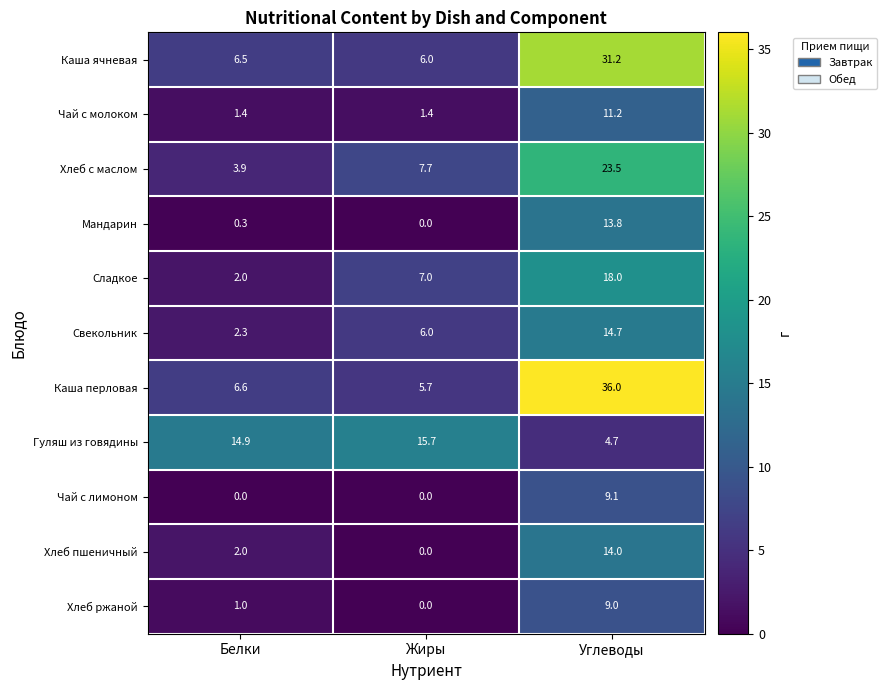

What is the sum of the Гуляш из говядины values at Жиры and Белки?

30.6